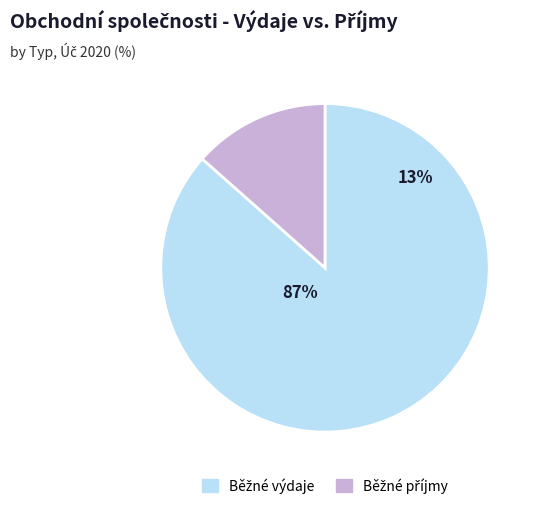

To the nearest percent, what is the combined percentage of Běžné příjmy and Běžné výdaje?

100%